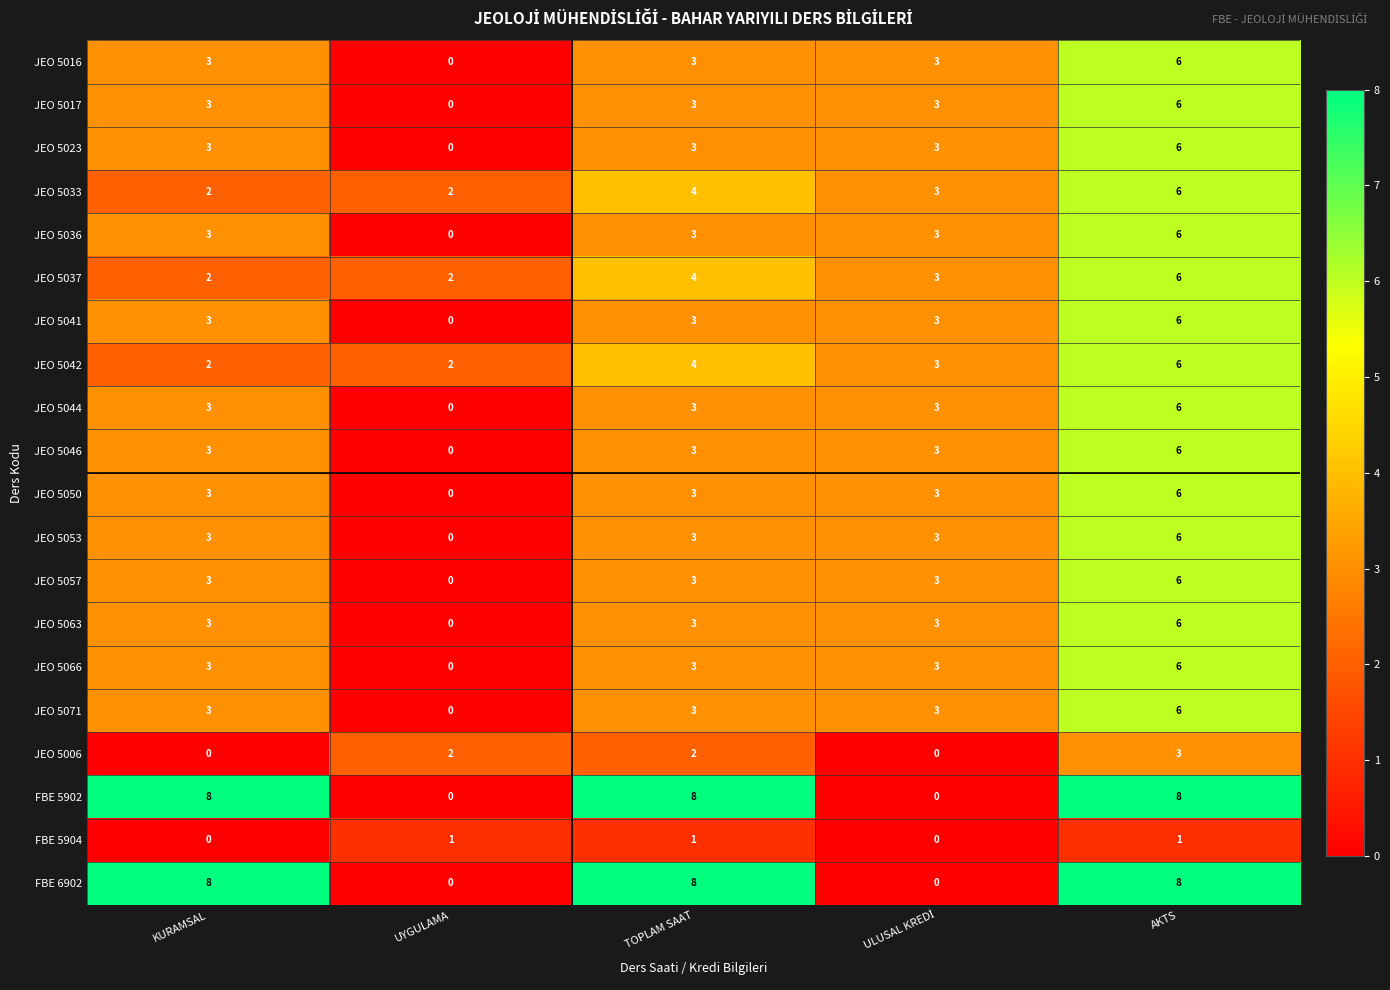

Count the number of data series in this chart.

20